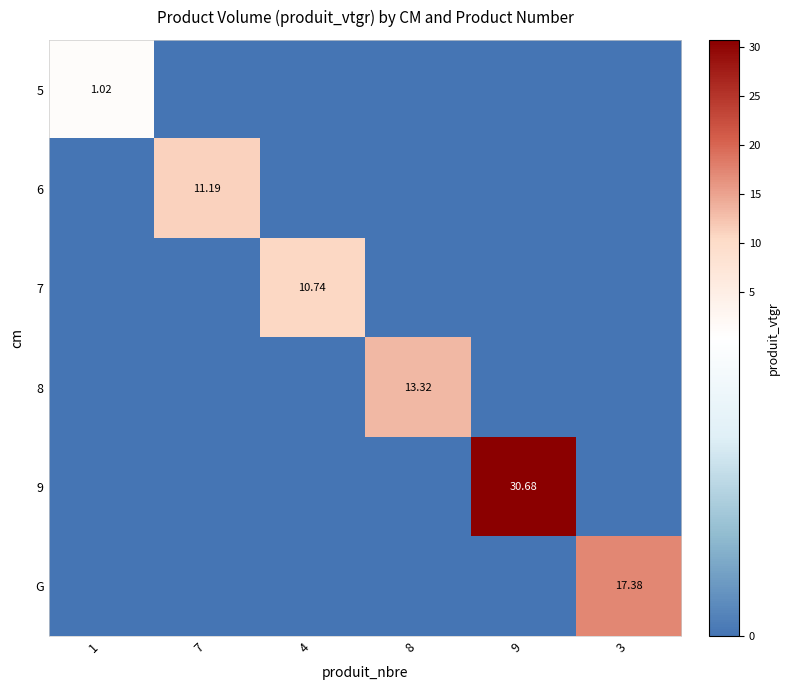

How many data points does each series have?

6